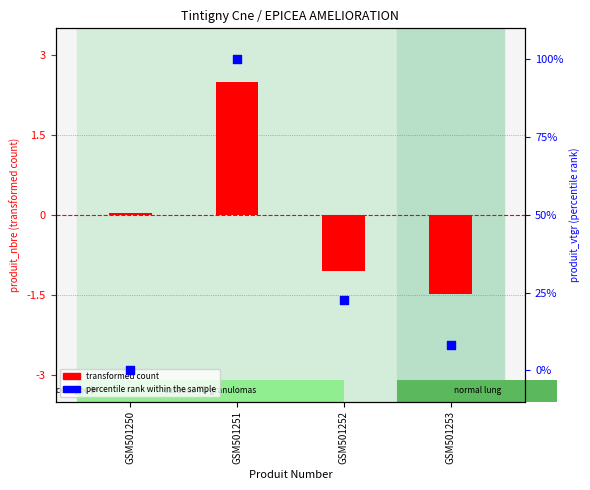

At which category is the sum across all series the highest?

GSM501251